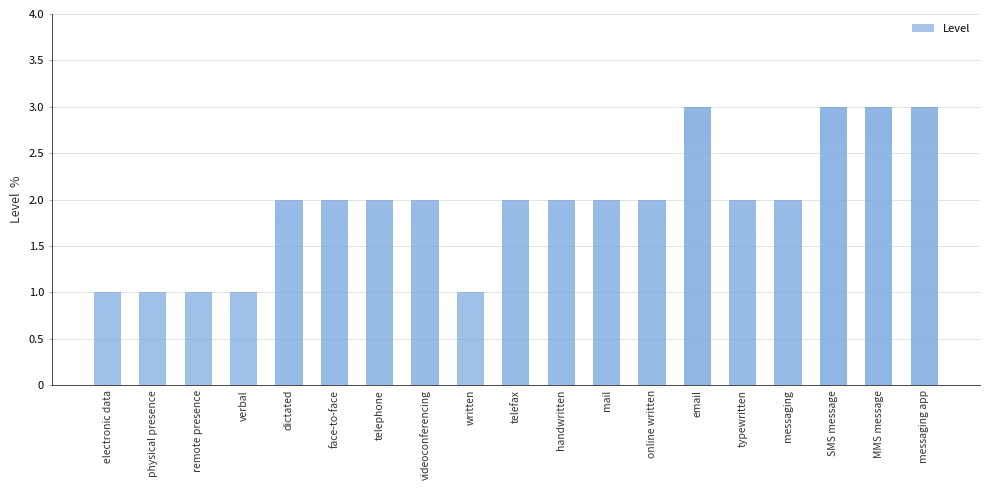

Is it true that the value at dictated is 3?

False